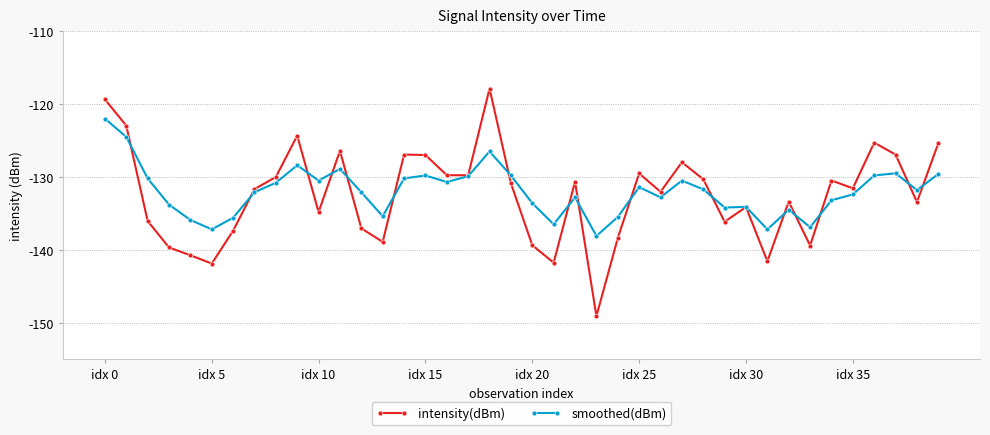

What is the sum of all intensity(dBm) values?

-5300.4